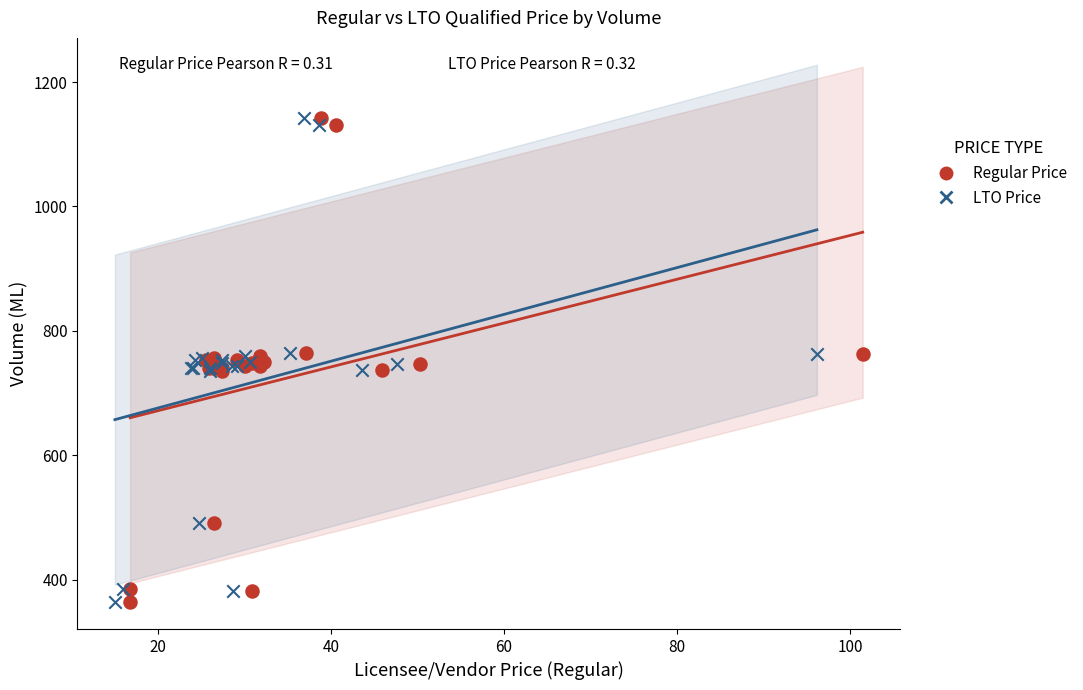

What are all the series names shown in the legend?

Regular Price, LTO Price